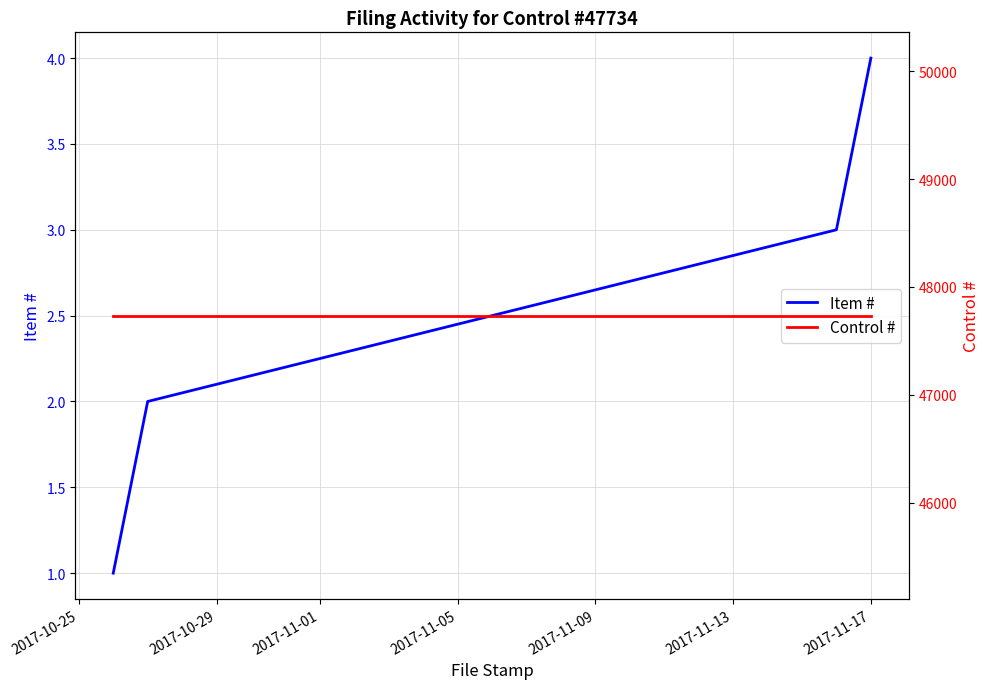

What is the maximum value for Item #?

4